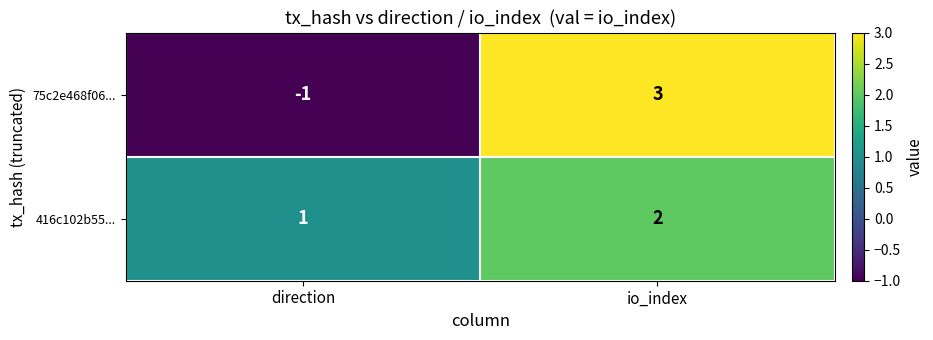

Reading left to right, list all the values displayed in this chart.

75c2e468f06...: direction=-1	io_index=3
416c102b55...: direction=1	io_index=2